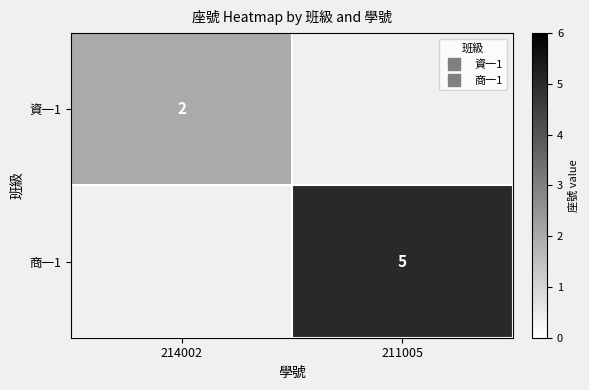

Which category has the highest value in the 商一1 series?

214002